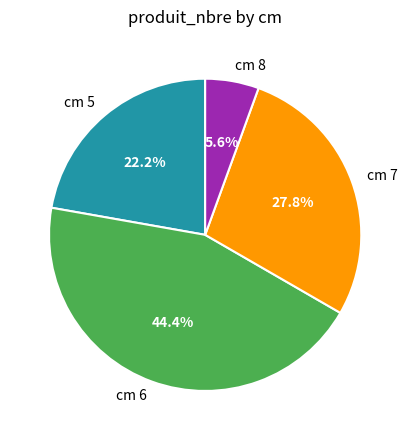

Rank the categories by value from highest to lowest.

cm 6, cm 7, cm 5, cm 8